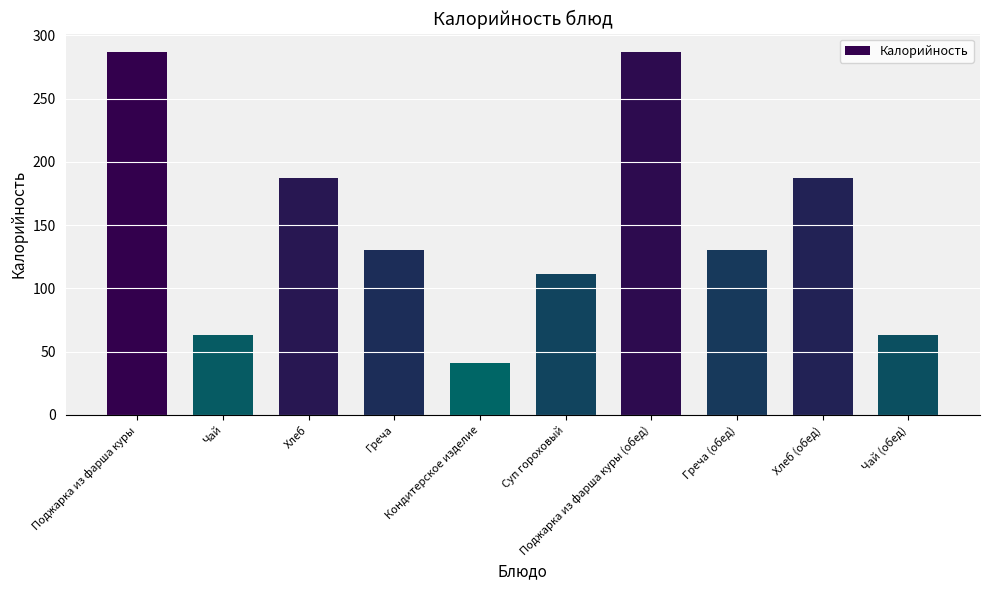

Read the value at Чай, to the nearest 5.

65